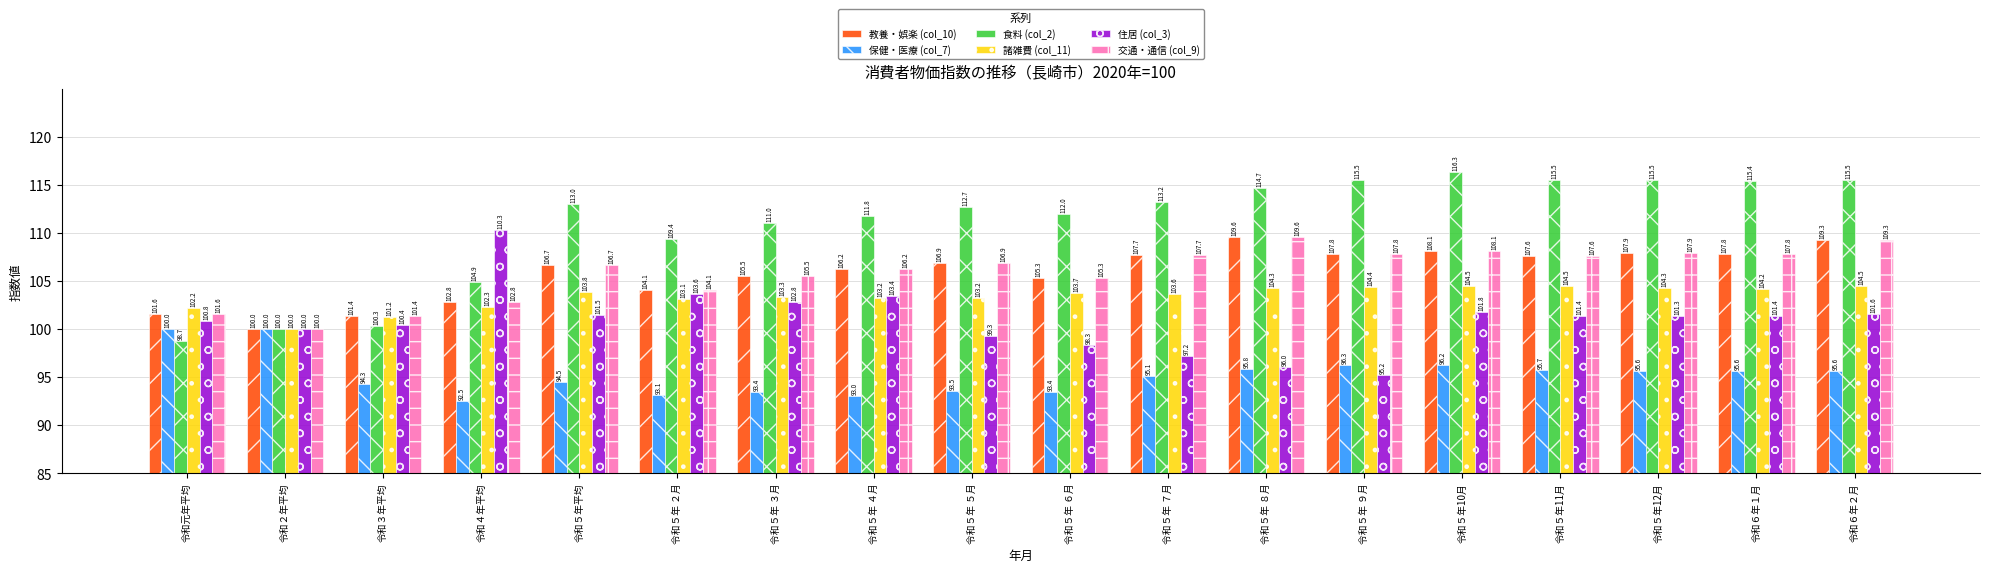

What is the label of the 1st bar from the left?

令和元年平均